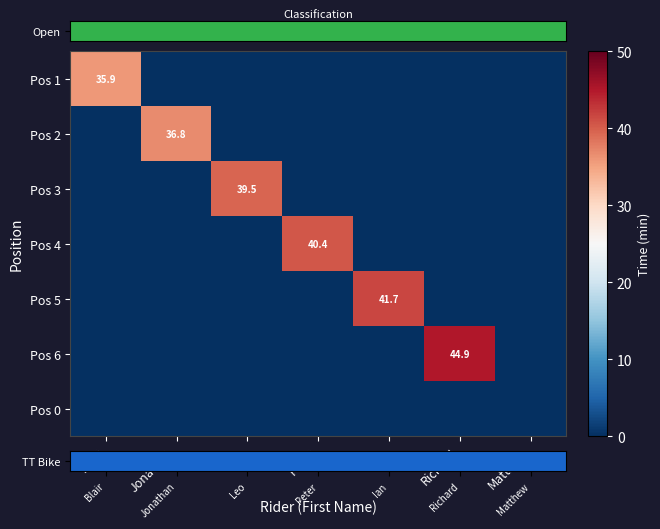

Is the value of Pos 2 at Blair greater than the value of Pos 1 at Blair?

No